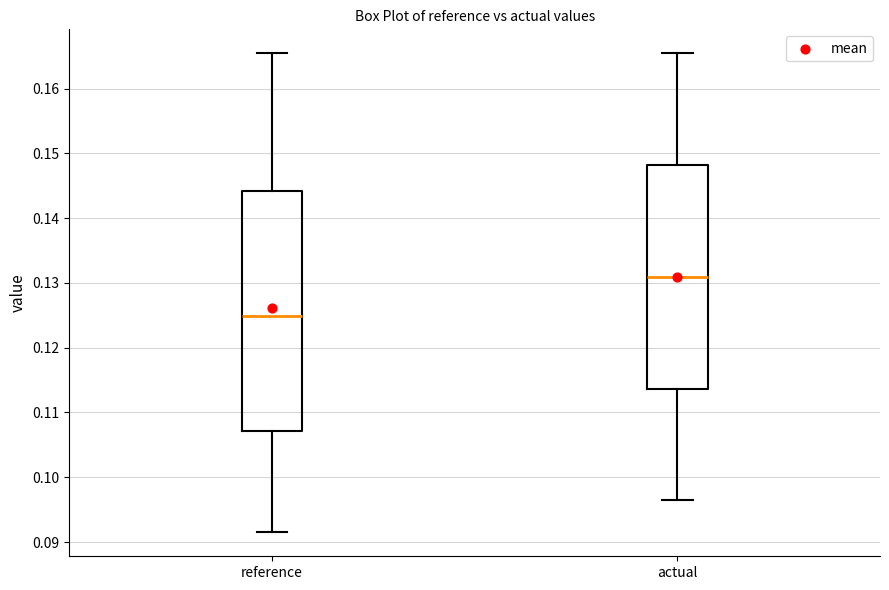

Reading left to right, read every box against the y-axis: the position of its median line, the range the box covers, and the ends of its whiskers. The values are not printed on the chart, so give them approximately, as read against the axis.

reference: median 0.125, box 0.107 to 0.144, whiskers 0.092 to 0.165
actual: median 0.131, box 0.114 to 0.148, whiskers 0.096 to 0.165